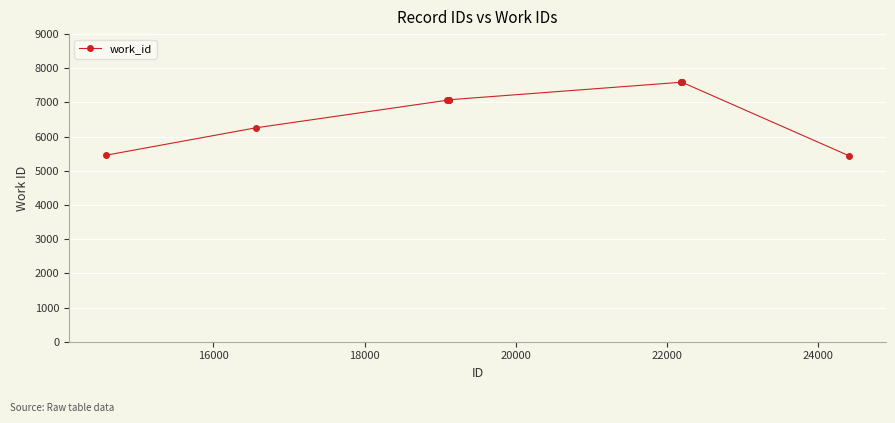

What is the difference between the maximum and minimum values?

2149